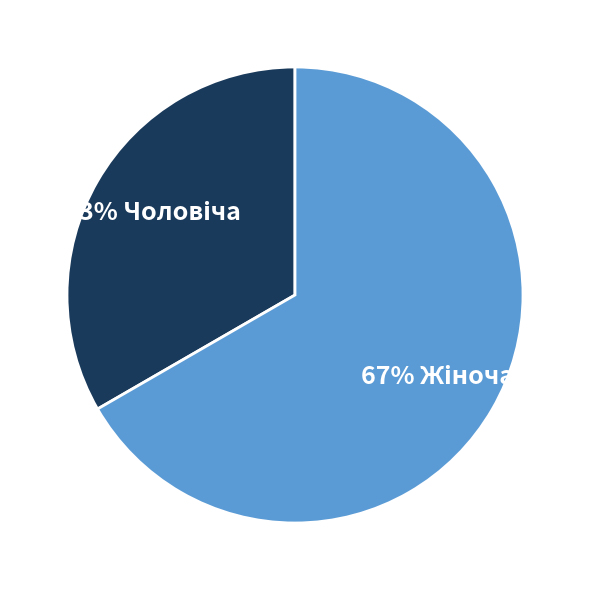

Is there a majority slice in this chart?

Yes